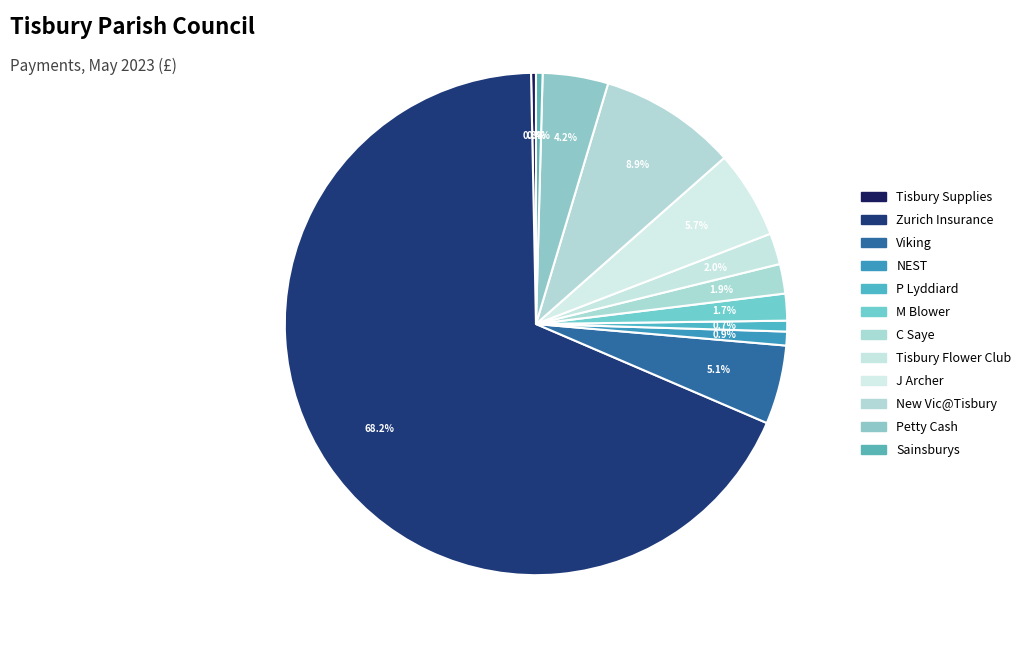

Which has a higher value, J Archer or New Vic@Tisbury?

New Vic@Tisbury